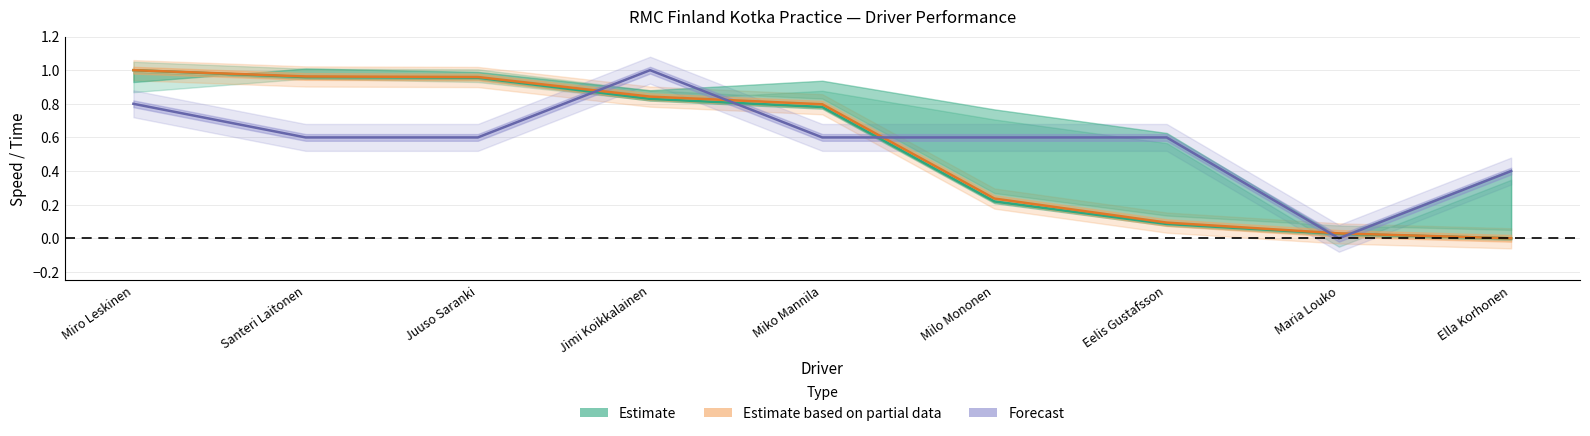

What is the greatest value displayed?

1.0